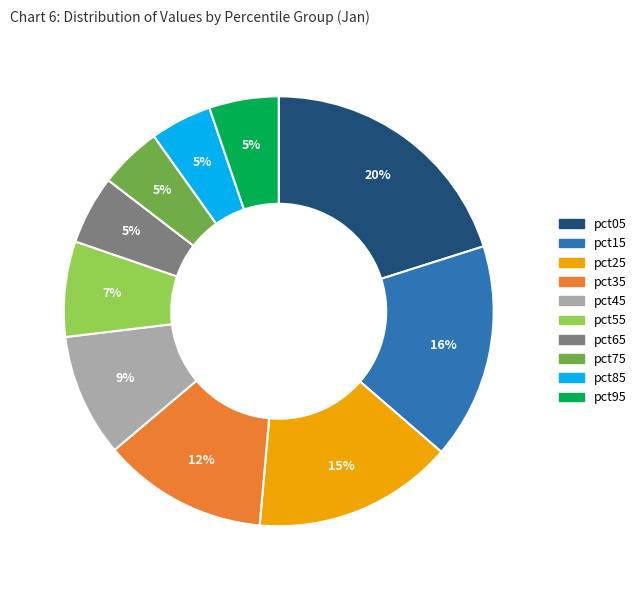

Does any single category account for the majority?

No